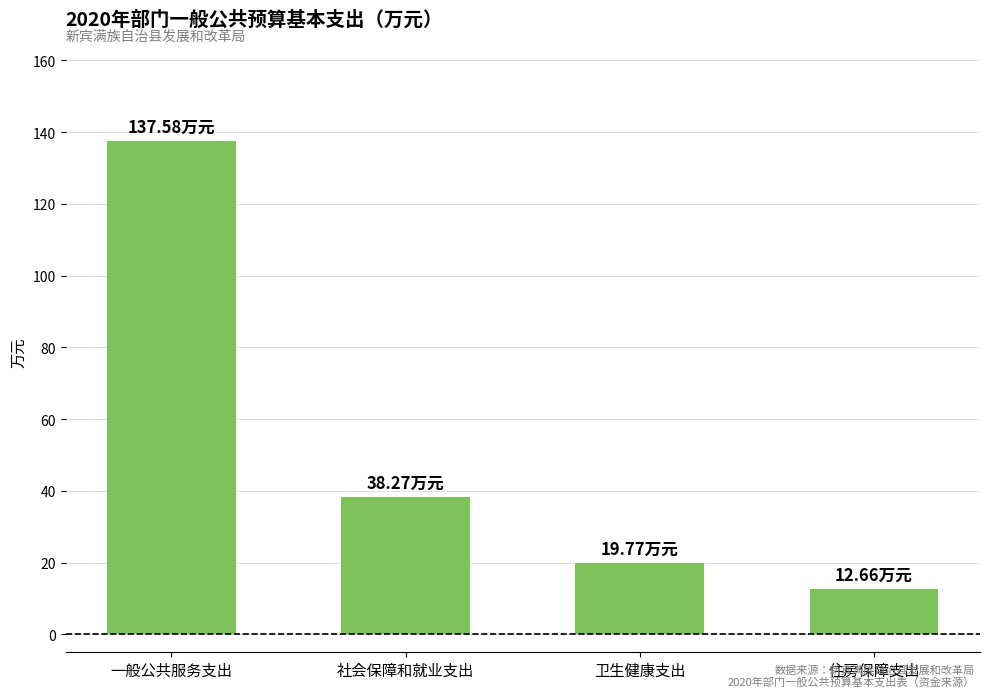

What is the difference between the maximum and second lowest values?

117.8